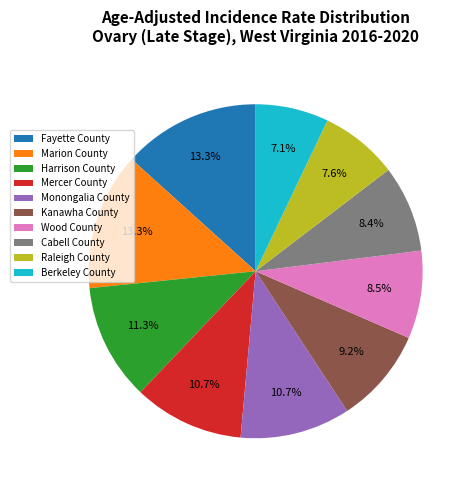

To the nearest percent, what is the difference between the Mercer County and Berkeley County slice percentages?

4%